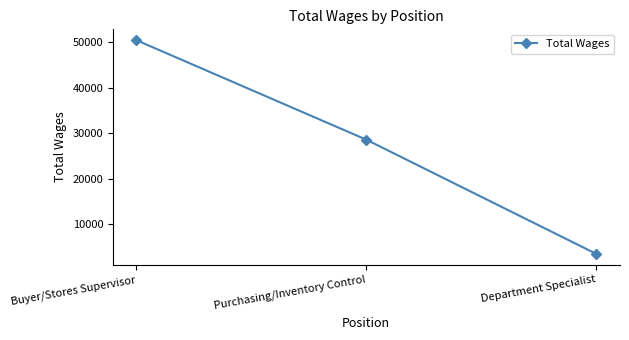

Between Purchasing/Inventory Control and Department Specialist, which is larger?

Purchasing/Inventory Control